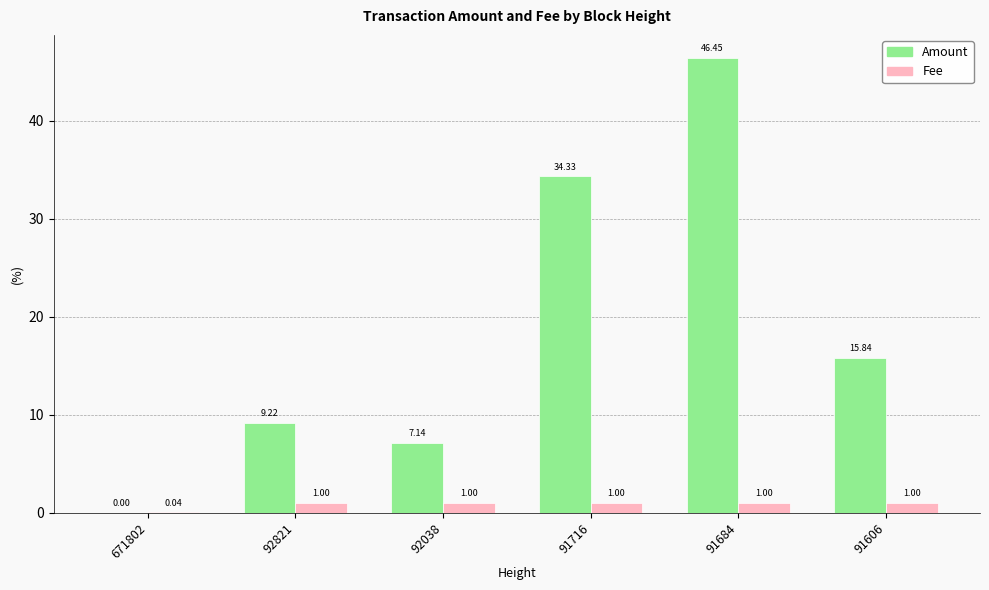

What is the sum of the Fee values at 91606 and 92821?

2.0